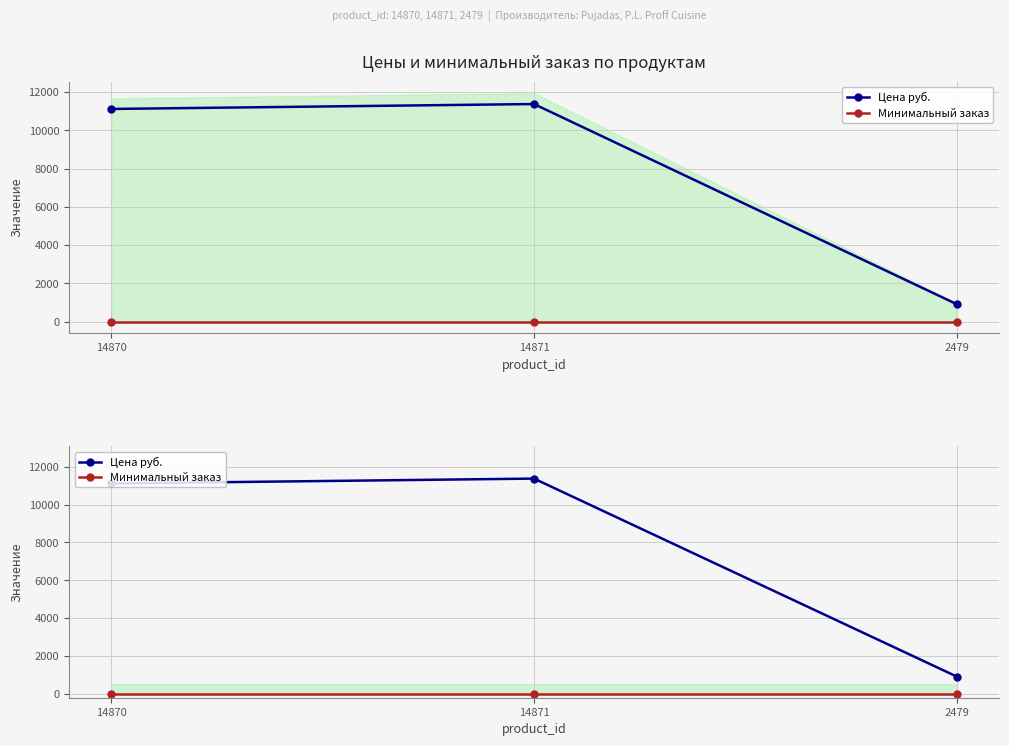

How many lines are shown in the chart?

2